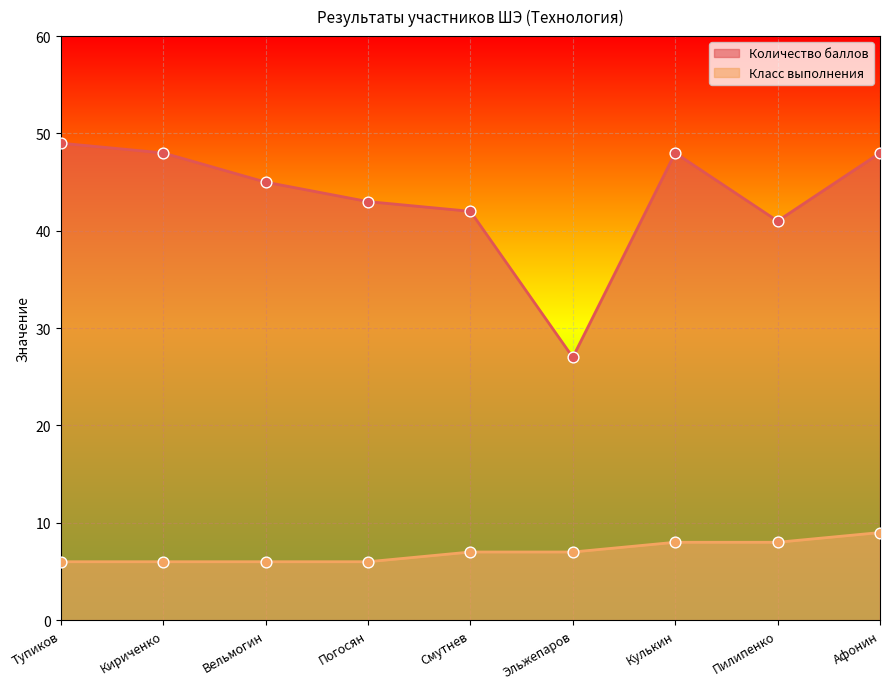

What are all the series names shown in the legend?

Количество баллов, Класс выполнения